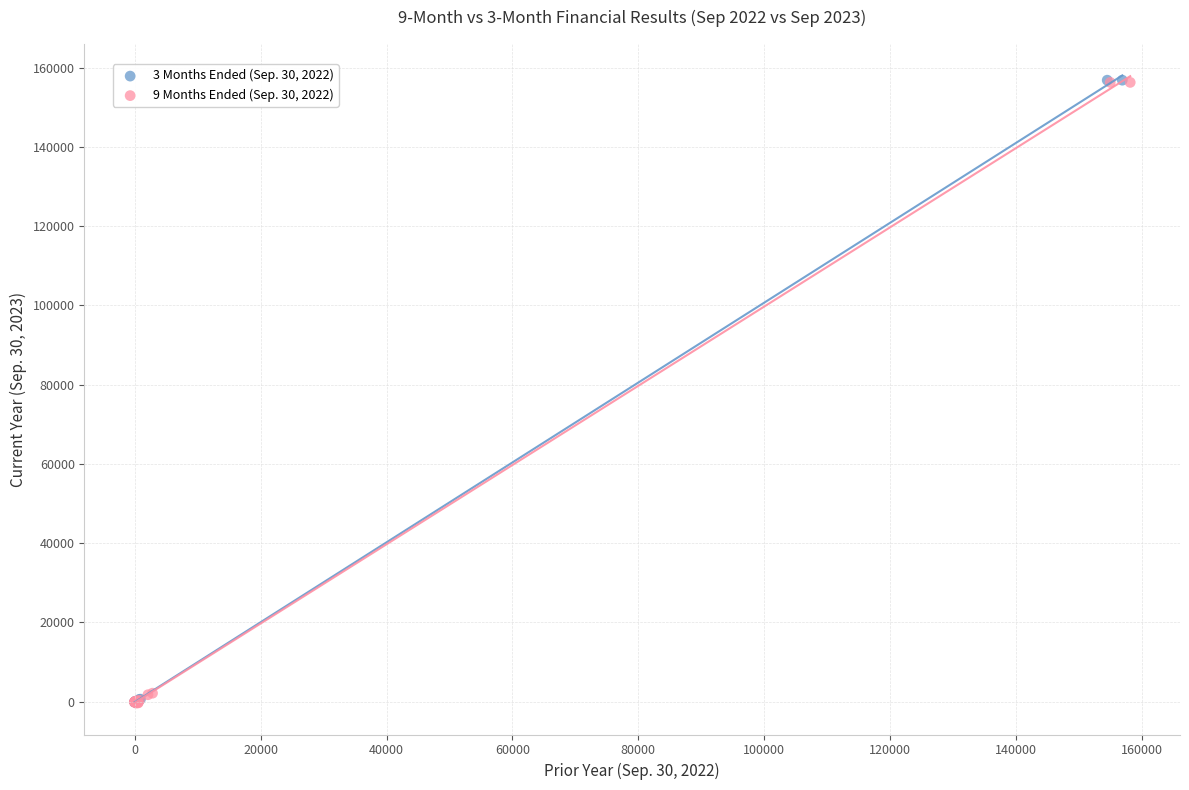

Which series has the widest spread of Y values?

3 Months Ended (Sep. 30, 2022)